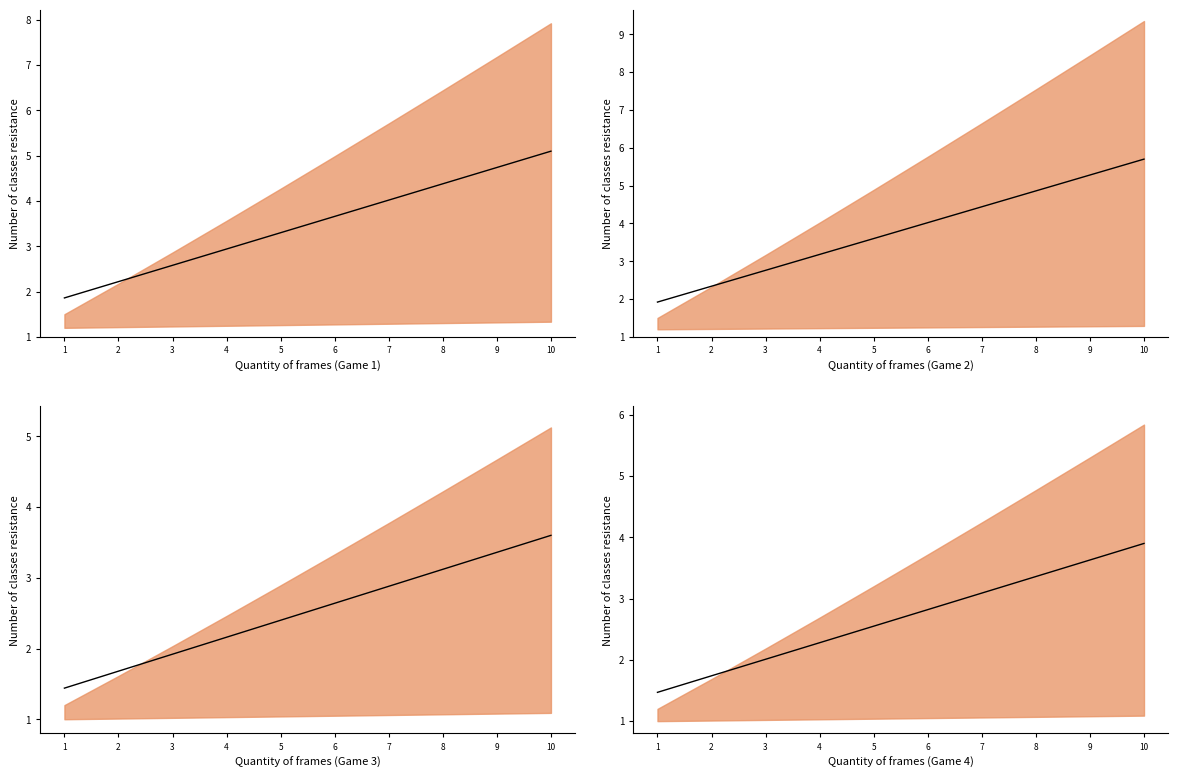

What value does the data have at 1?

1.5